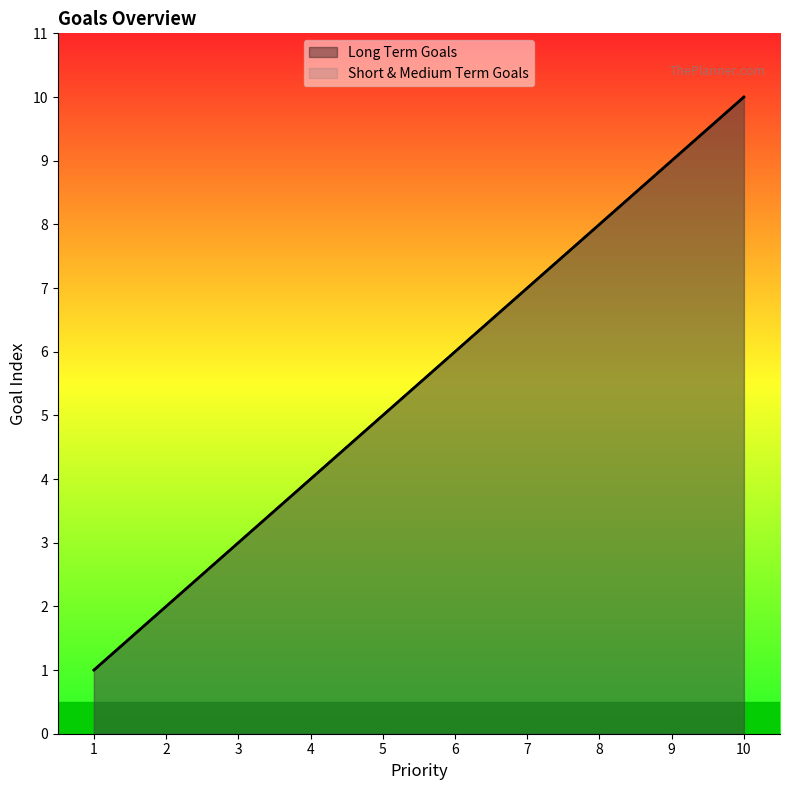

At how many categories does at least one series exceed 1?

9